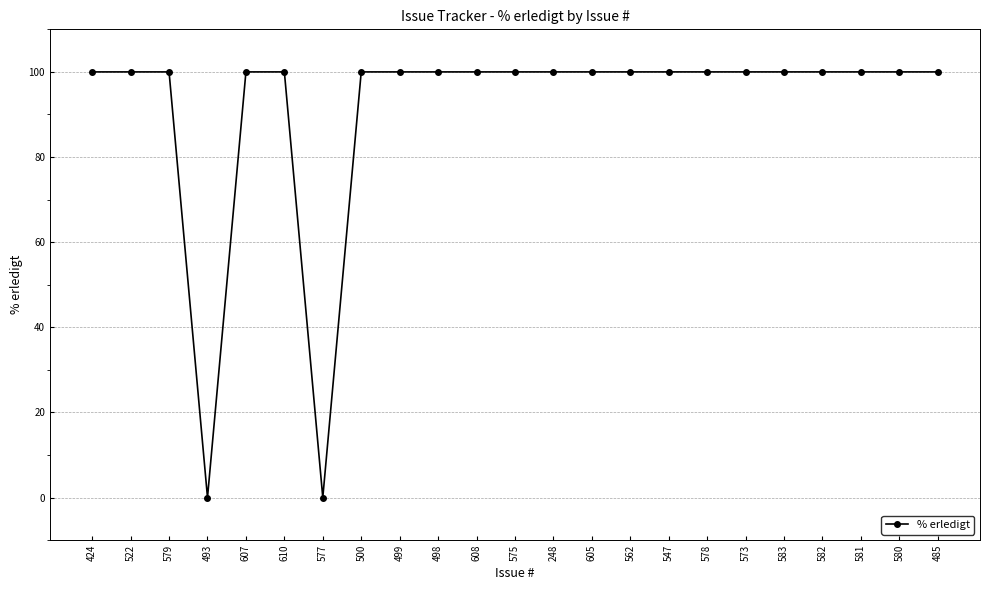

What is the change in value from 522 to 577?

-100